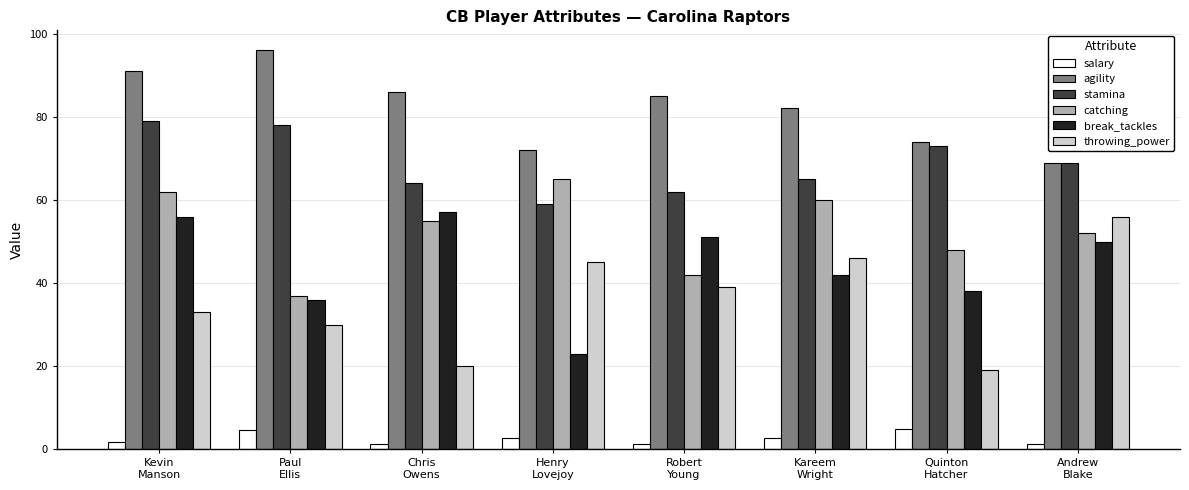

What is the average value of the break_tackles series?

44.1